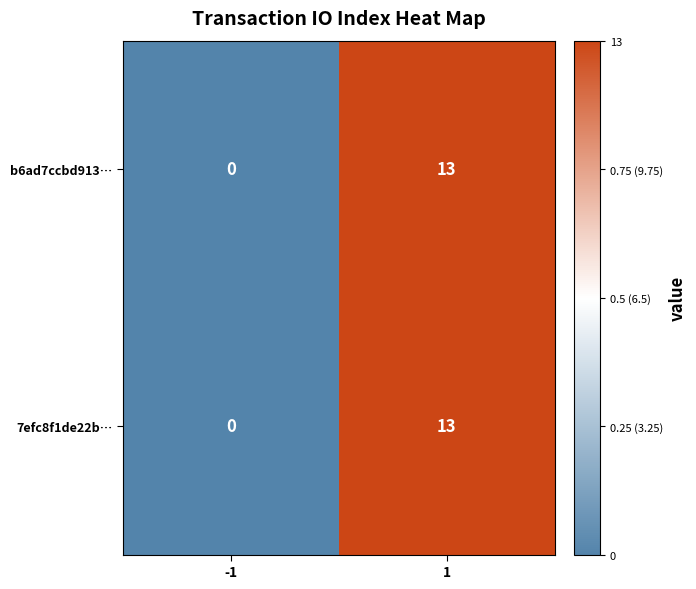

What is the sum of the 7efc8f1de22b… values at 1 and -1?

13